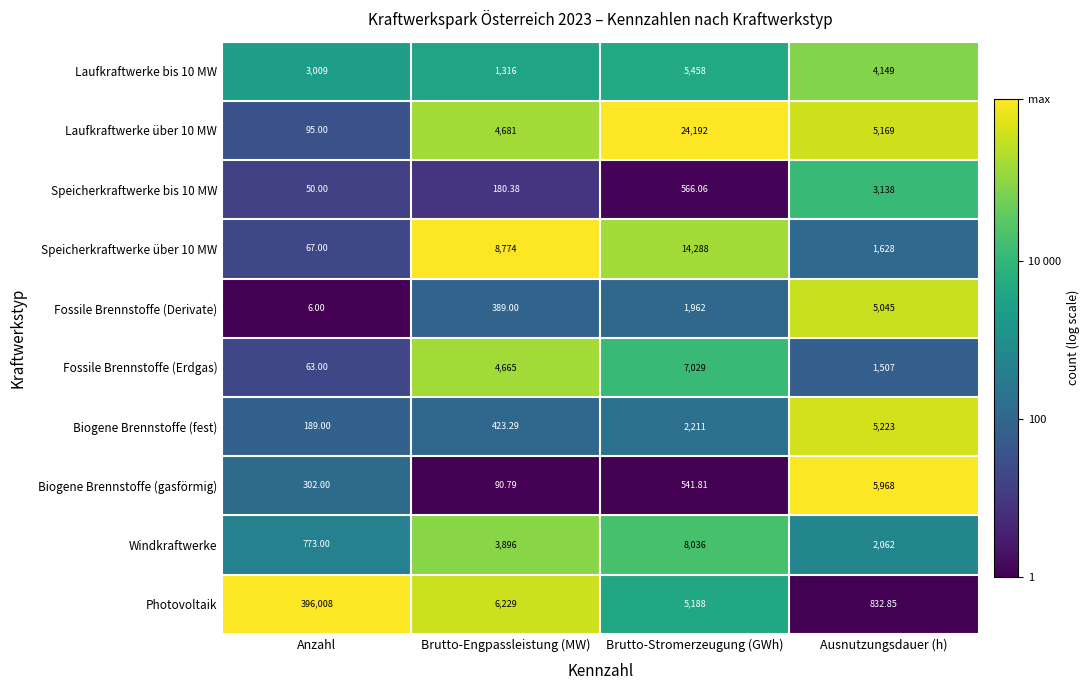

At which category is the sum across all series the highest?

Anzahl